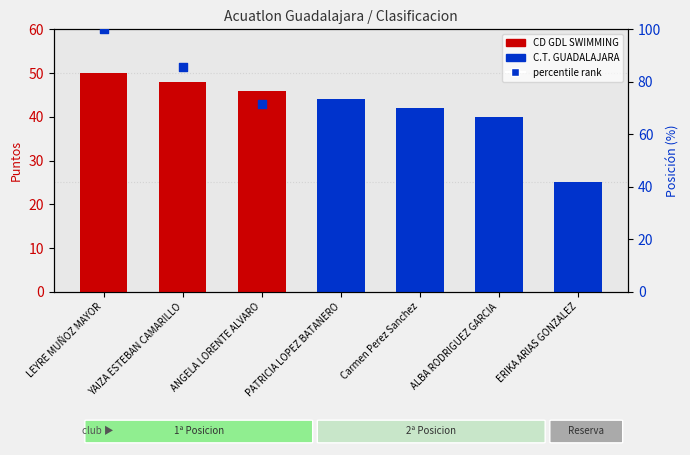

At how many categories does at least one series exceed 77?

2